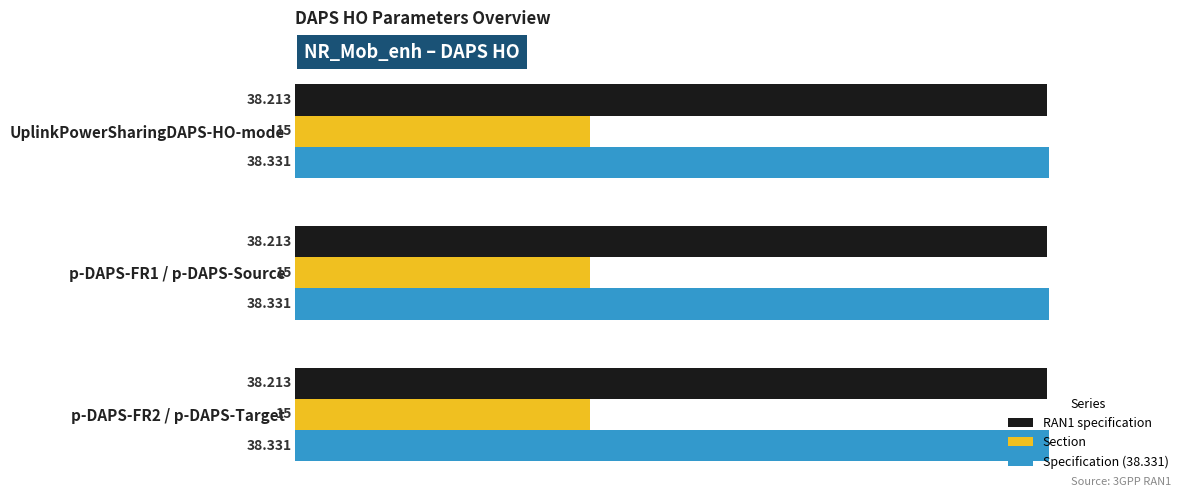

What is the total value across all series at UplinkPowerSharingDAPS-HO-mode?

91.5